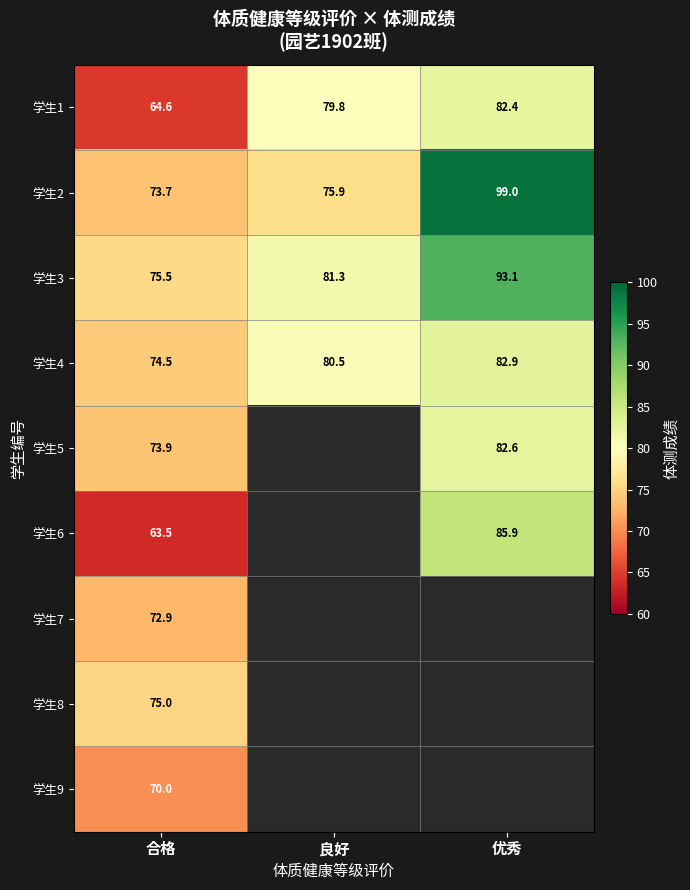

What is the spread (max minus min) of values at 合格?

12.0